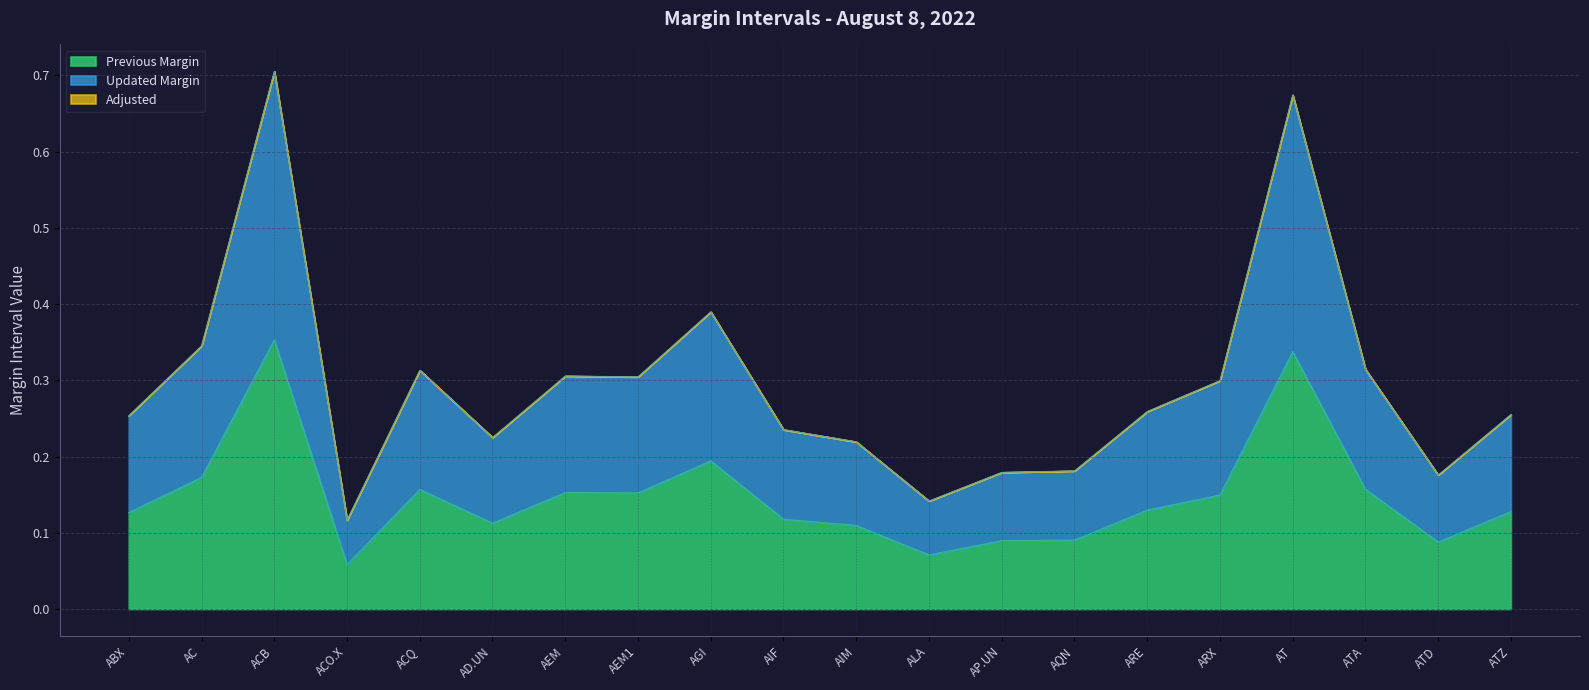

At how many categories does at least one series exceed 0?

20